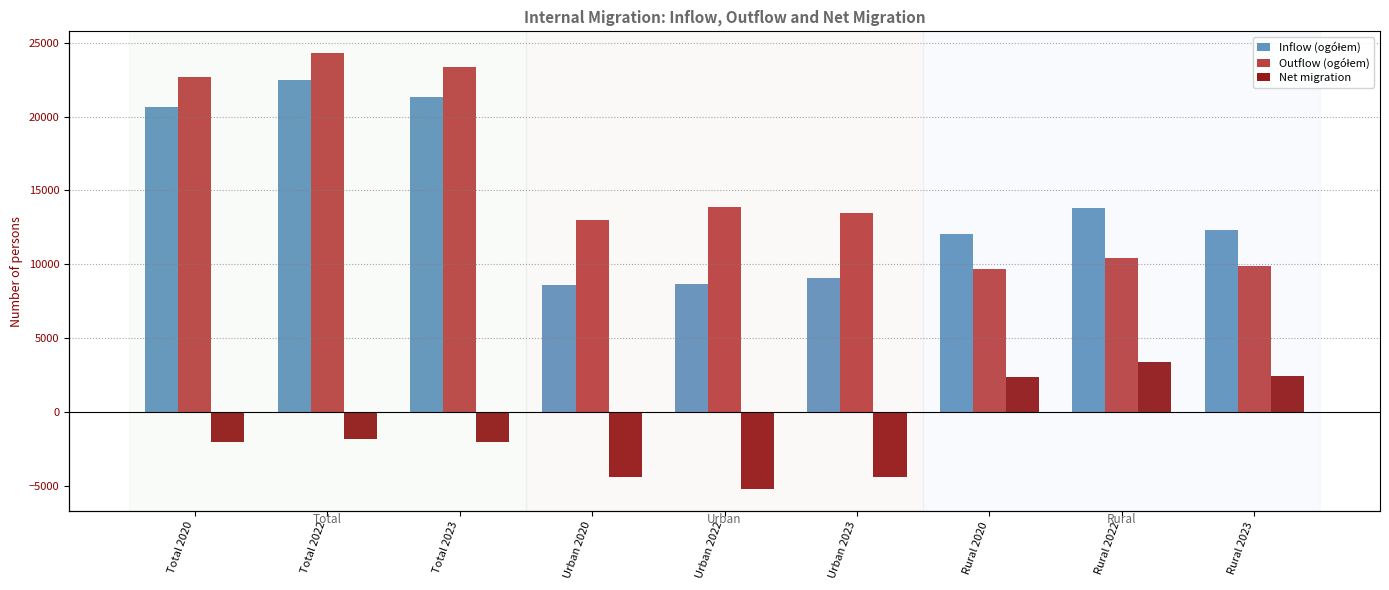

How many data points in Outflow (ogółem) are above 13460?

4